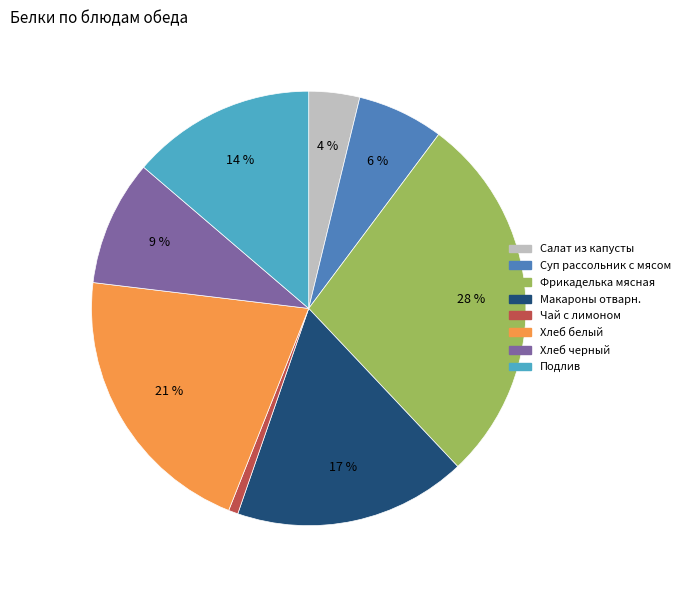

Do Макароны отварн. and Хлеб черный together represent more than half of the pie?

No